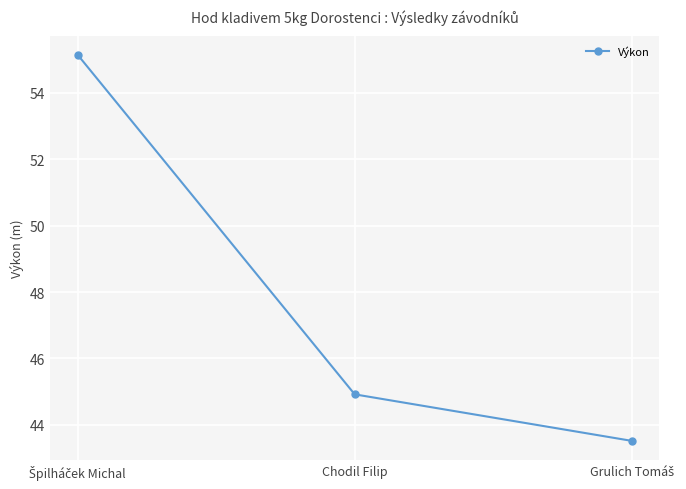

The value at Chodil Filip is 78.4. True or false?

False